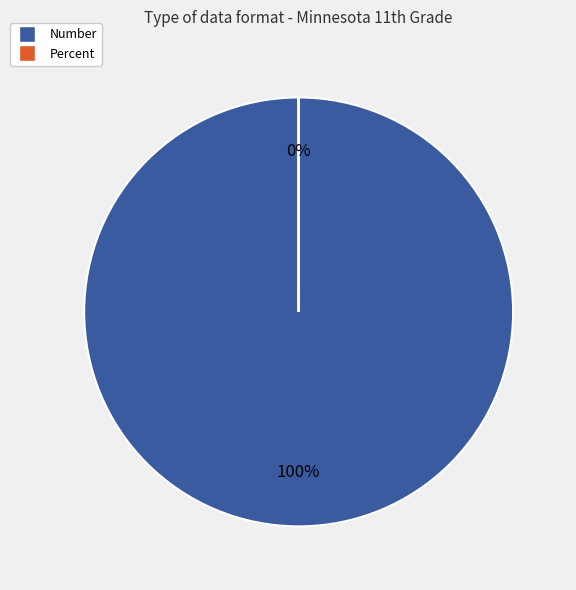

What percentage is the Number slice, to the nearest percent?

100%